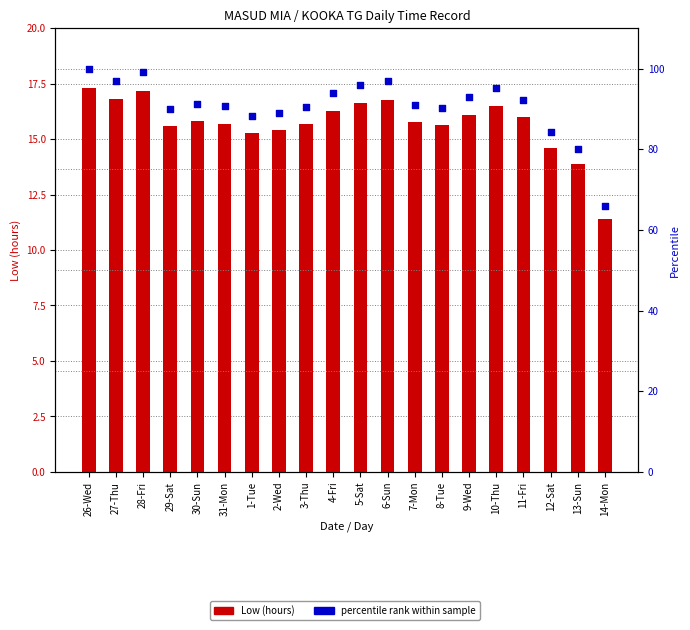

Which series has the largest total across all categories?

percentile rank within sample